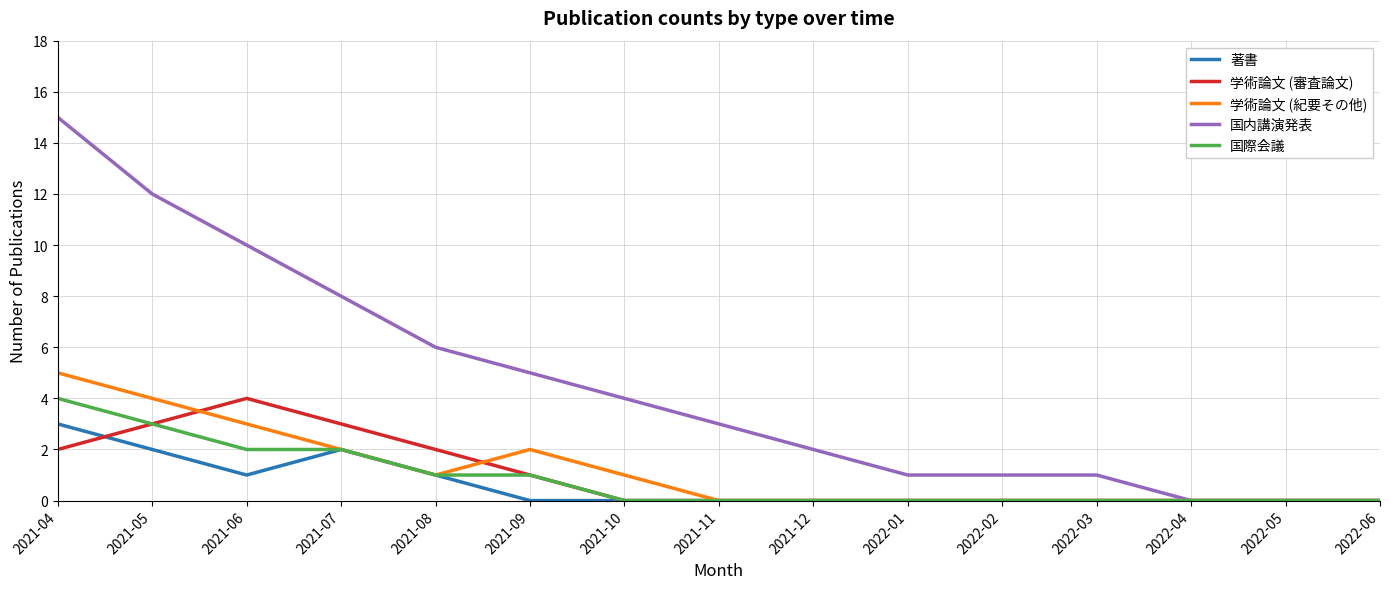

What is the difference between the 学術論文 (審査論文) values at 2022-01 and 2021-08?

2